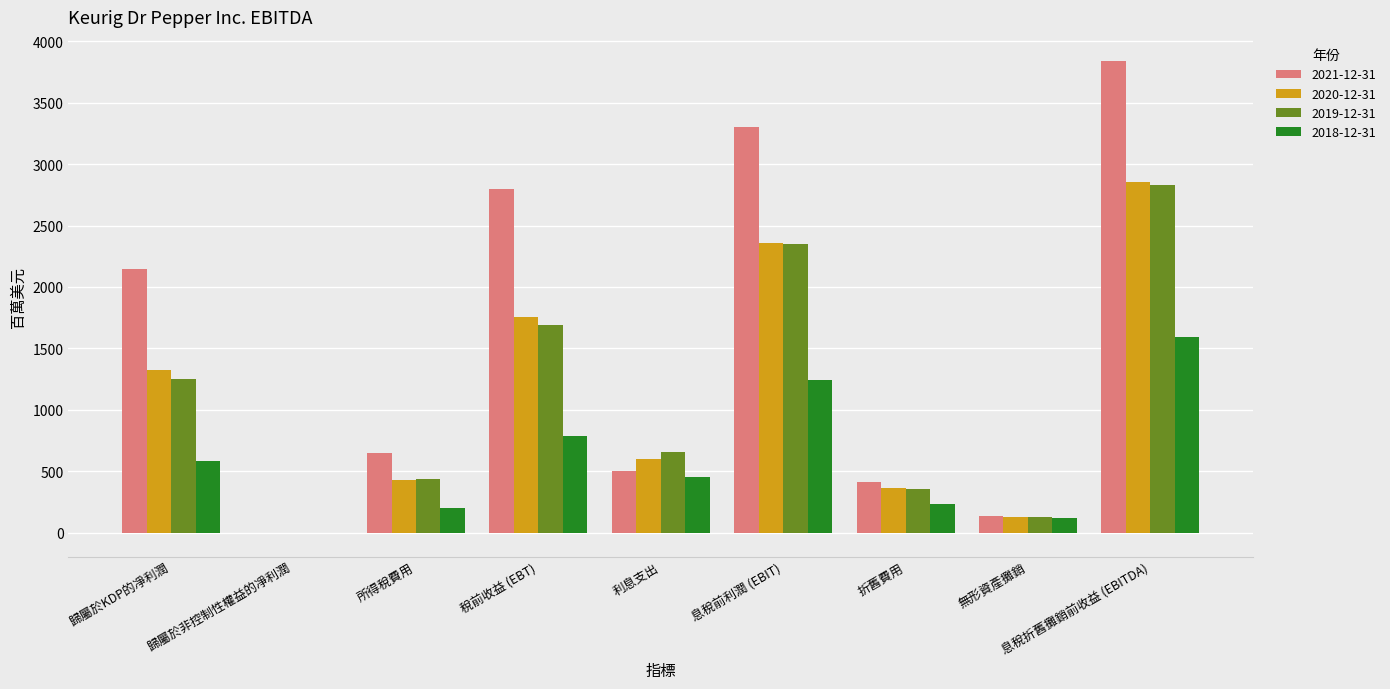

What is the sum of all 2020-12-31 values?

9814